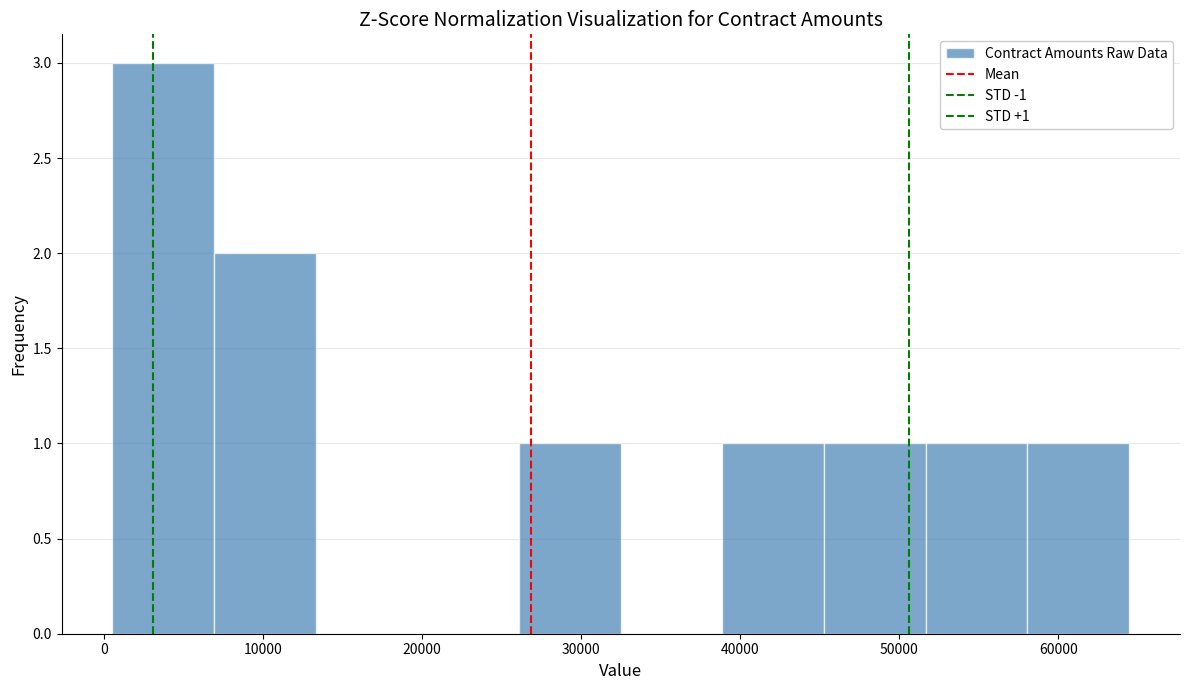

Over which range of the x-axis is the bar tallest?

1000 to 7000